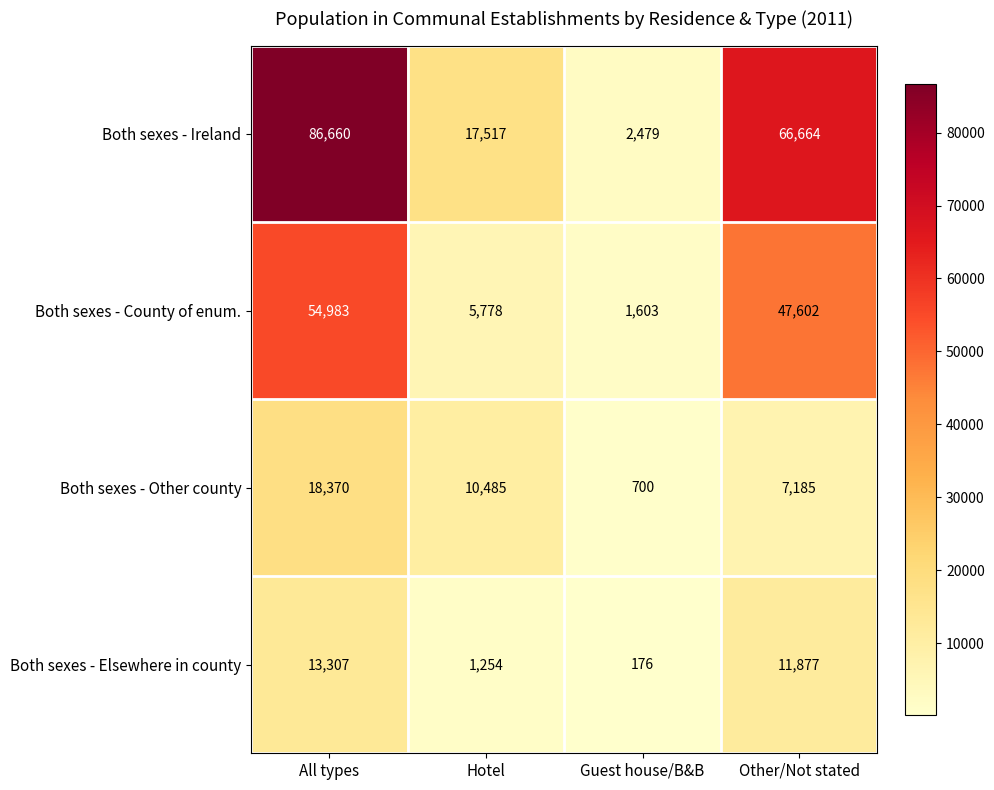

Reading left to right, transcribe all the data shown in this chart.

Both sexes - Ireland: All types=86660	Hotel=17517	Guest house/B&B=2479	Other/Not stated=66664
Both sexes - County of enum.: All types=54983	Hotel=5778	Guest house/B&B=1603	Other/Not stated=47602
Both sexes - Other county: All types=18370	Hotel=10485	Guest house/B&B=700	Other/Not stated=7185
Both sexes - Elsewhere in county: All types=13307	Hotel=1254	Guest house/B&B=176	Other/Not stated=11877